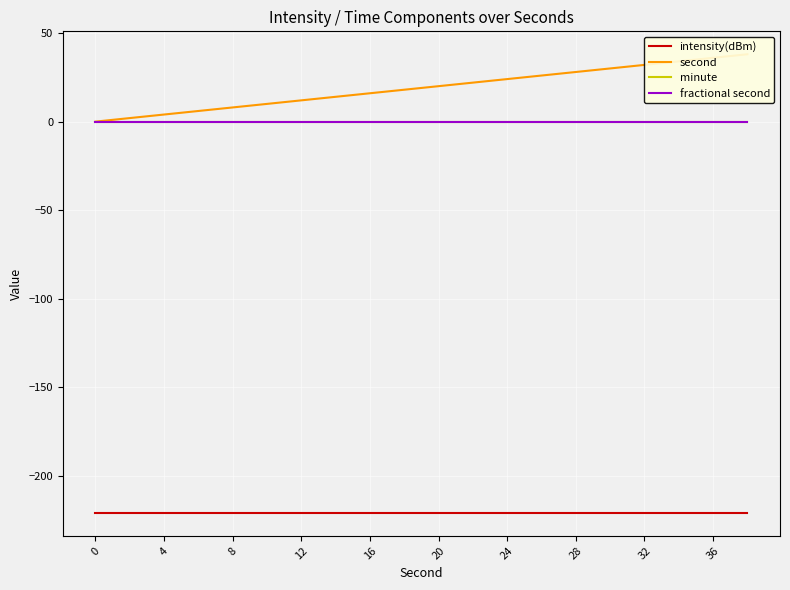

True or false: second has more than 0 interior local peaks.

False